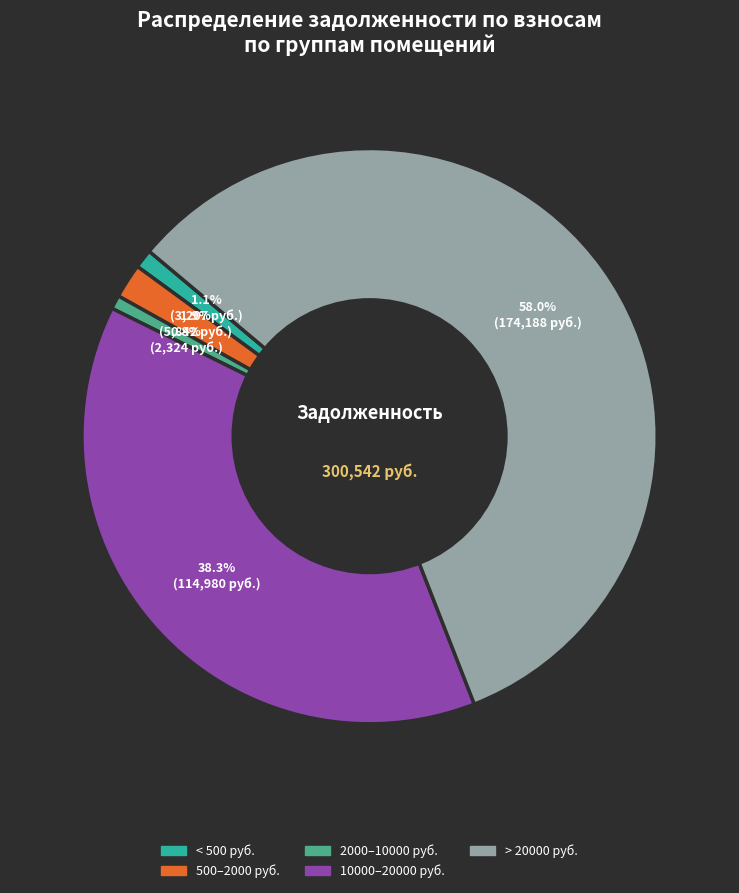

How many slices are in this pie chart?

5